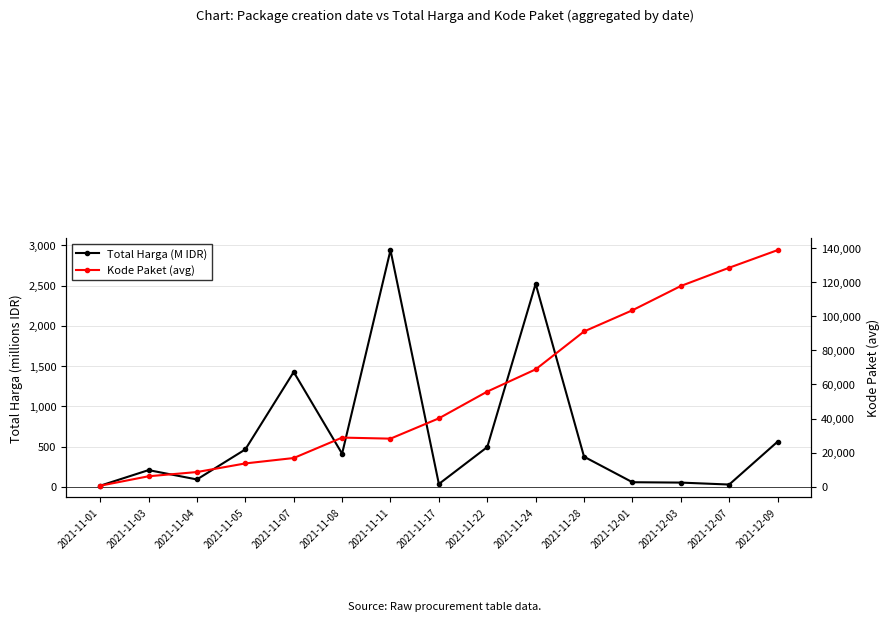

What is the value of the Kode Paket (avg) point at the 6th from the left?

28815.0